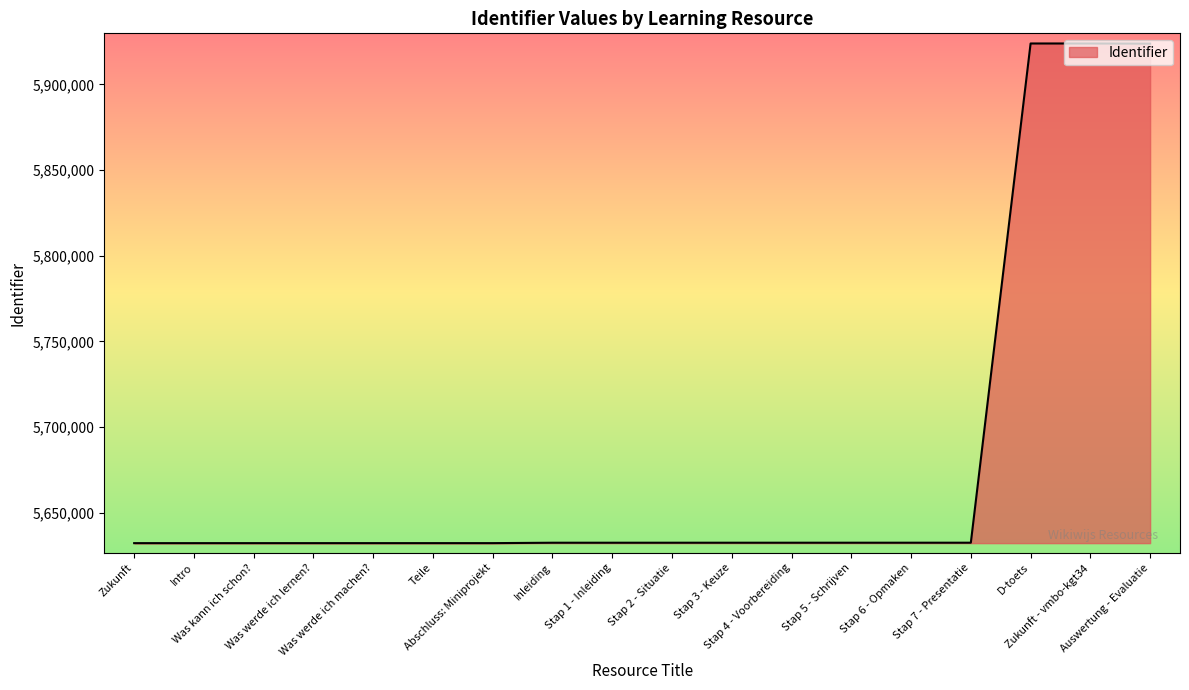

What is the greatest value displayed?

5923885